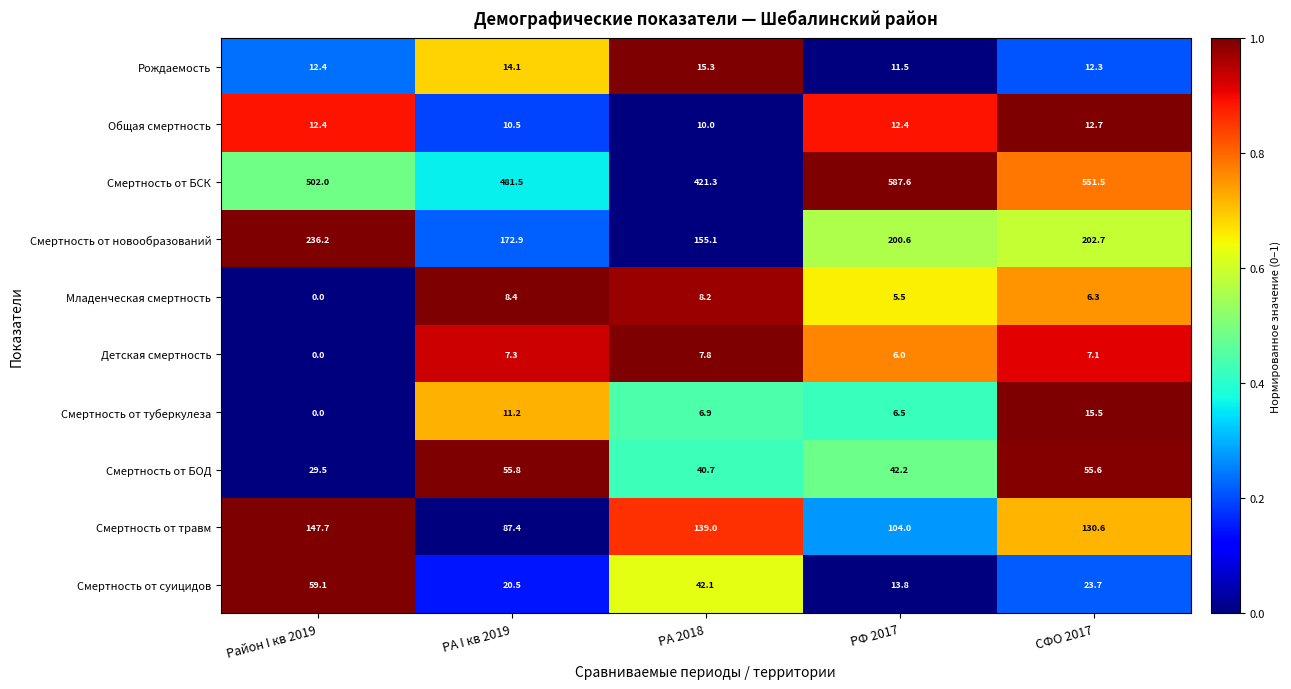

What is the sum of the Смертность от суицидов values at Район I кв 2019 and СФО 2017?

82.8